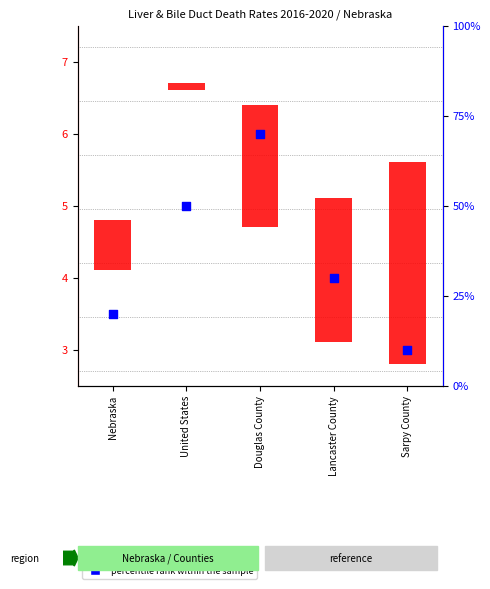

At how many categories does at least one series exceed 22?

3